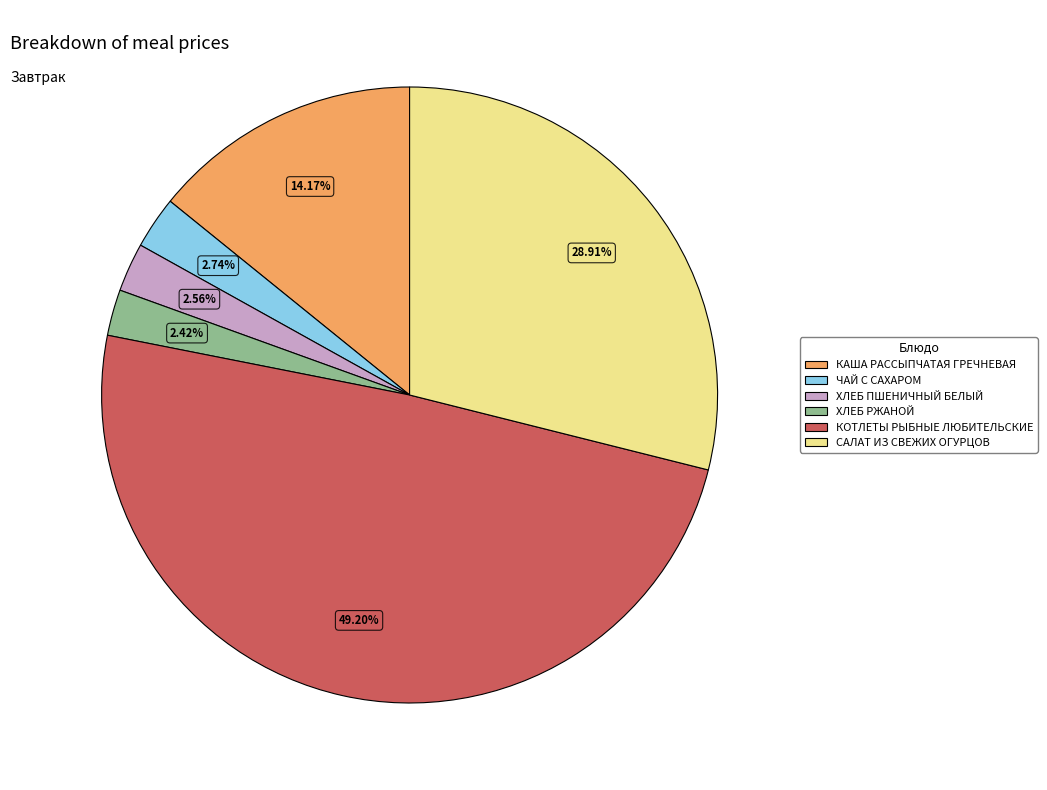

What percentage is the КОТЛЕТЫ РЫБНЫЕ ЛЮБИТЕЛЬСКИЕ slice, to the nearest percent?

49%